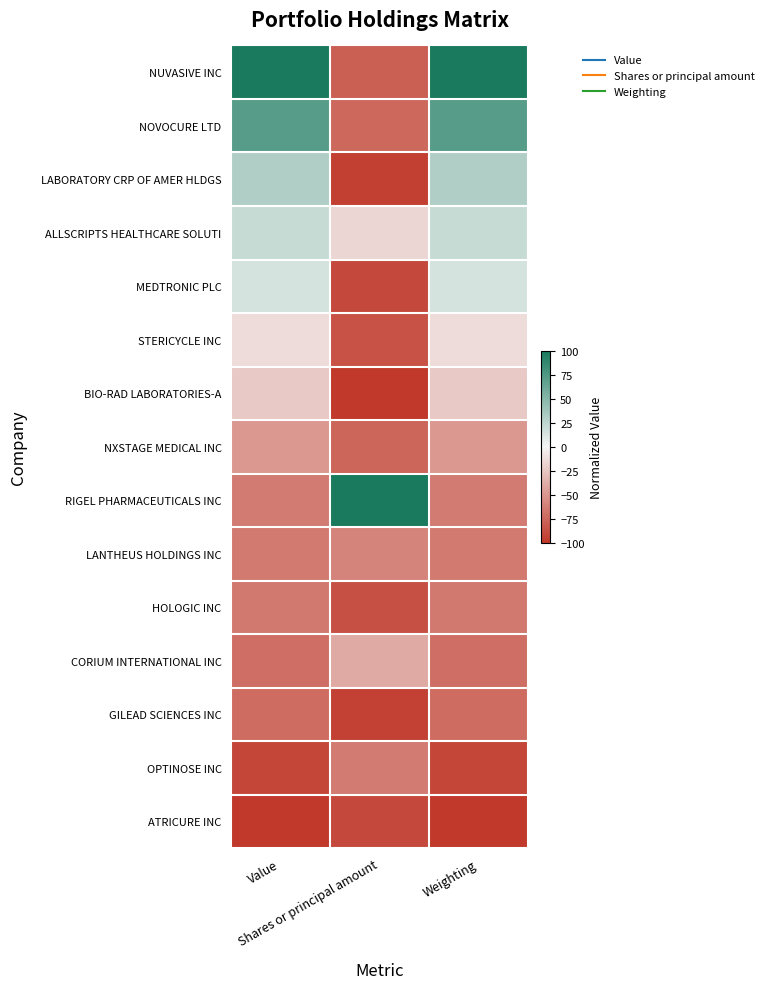

Rank the series by their maximum value, from lowest to highest.

ATRICURE INC, GILEAD SCIENCES INC, HOLOGIC INC, OPTINOSE INC, LANTHEUS HOLDINGS INC, NXSTAGE MEDICAL INC, CORIUM INTERNATIONAL INC, BIO-RAD LABORATORIES-A, STERICYCLE INC, MEDTRONIC PLC, ALLSCRIPTS HEALTHCARE SOLUTI, LABORATORY CRP OF AMER HLDGS, NOVOCURE LTD, NUVASIVE INC, RIGEL PHARMACEUTICALS INC